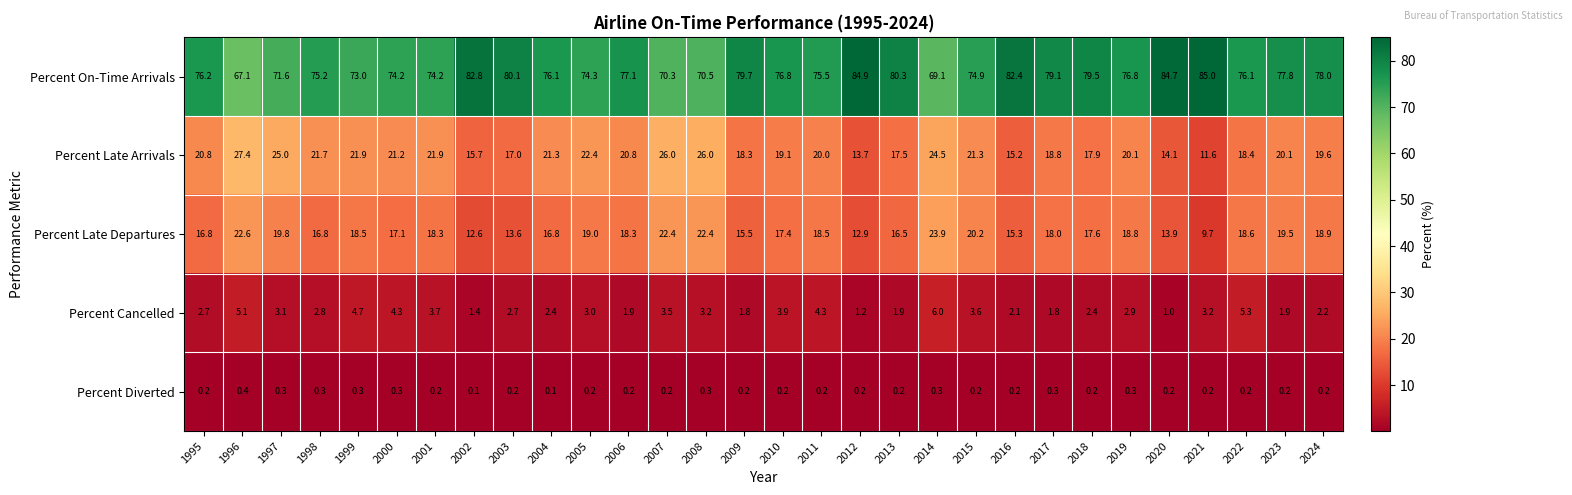

What is the lowest value of the Percent Late Departures series?

9.7